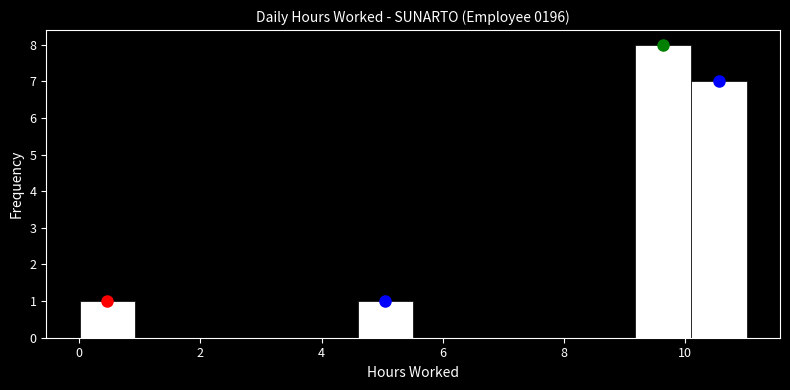

What is the height of the bar covering 10.0 to 11.0 on the x-axis? Neither the bar edges nor the heights are printed on the chart, so give them approximately, as read against the axes.

7